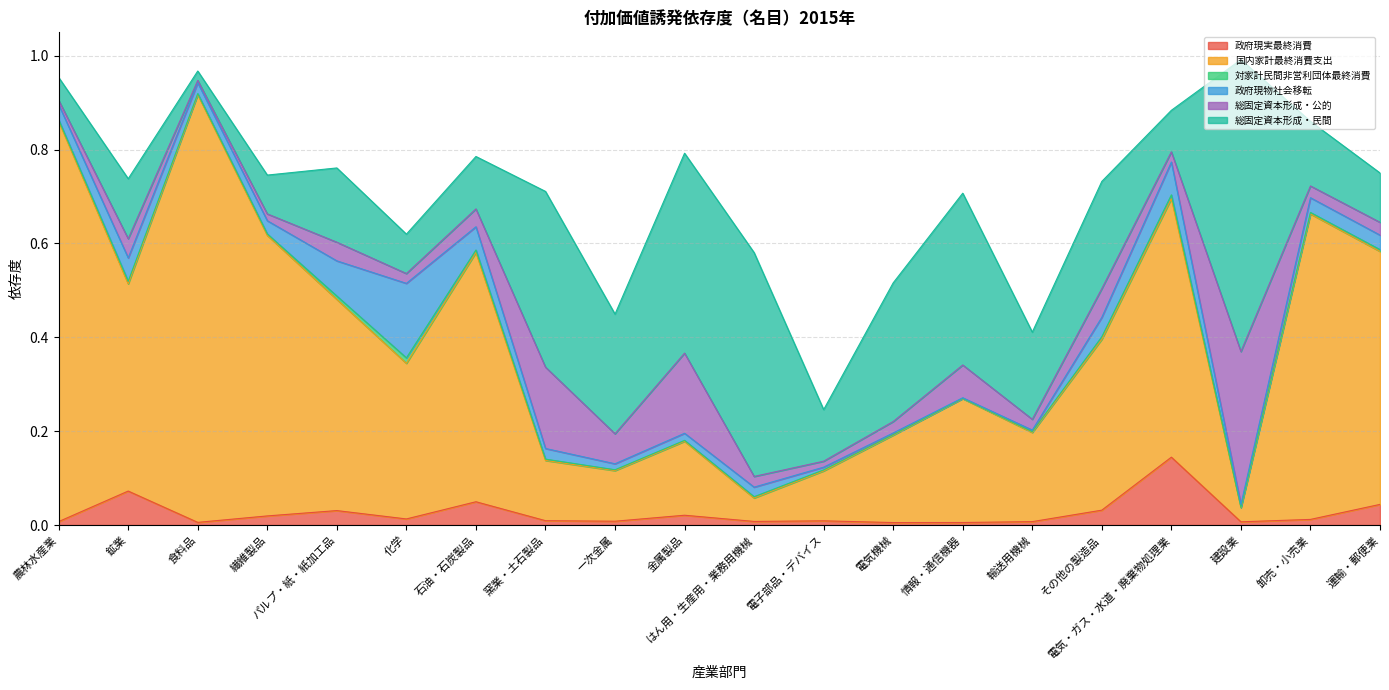

What position from the right is 電気・ガス・水道・廃棄物処理業?

4